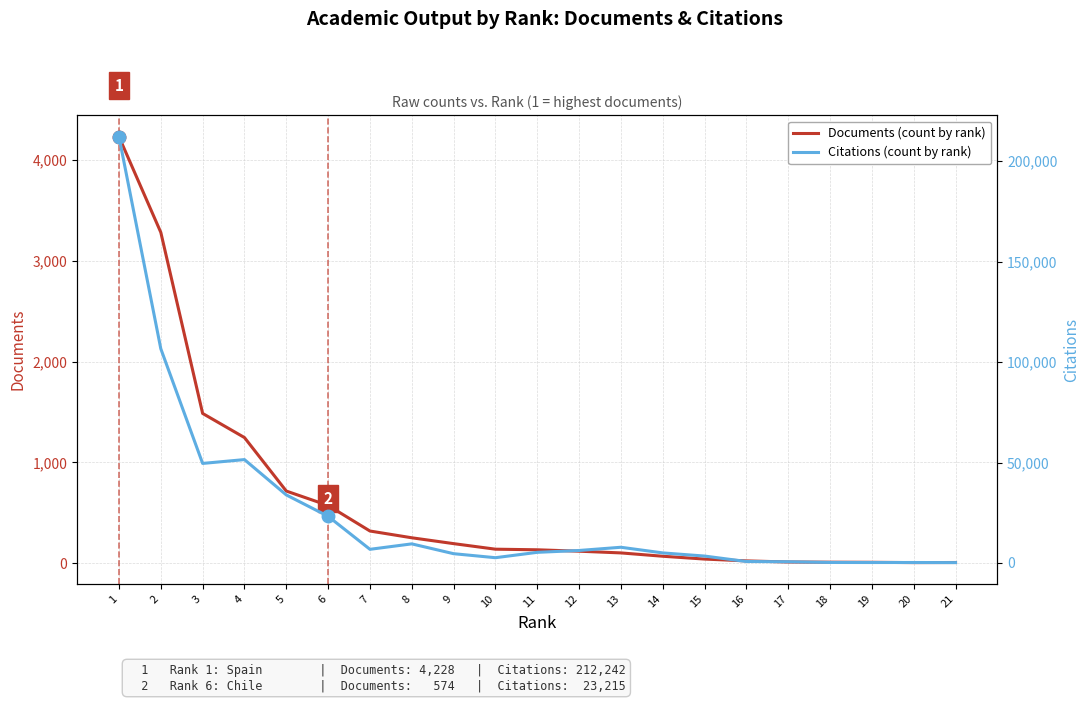

Is the value of Documents (count by rank) at 10 greater than the value of Citations (count by rank) at 21?

No